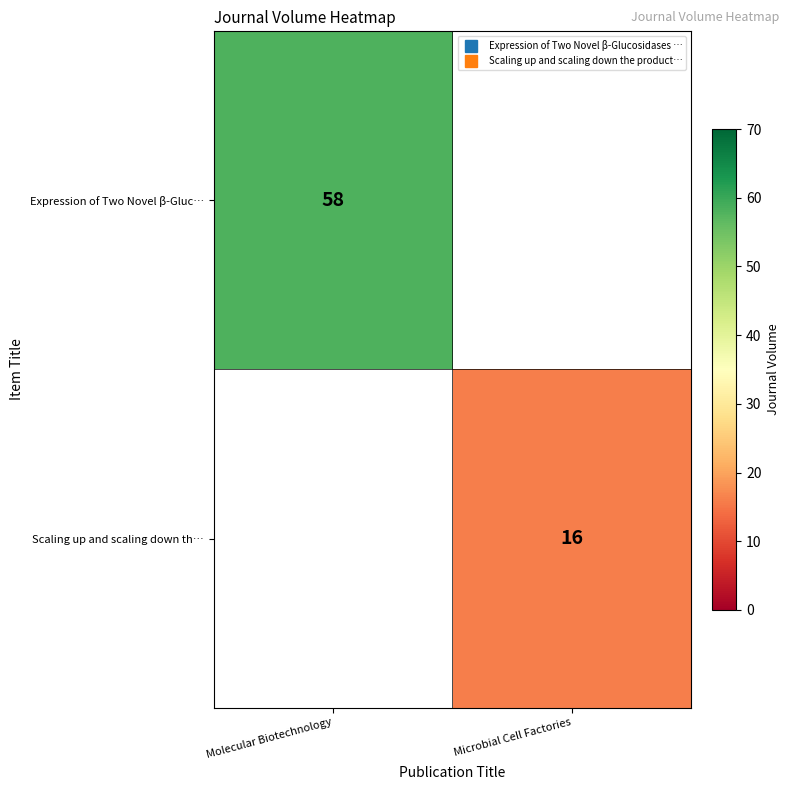

What is the total value across all series at Microbial Cell Factories?

16